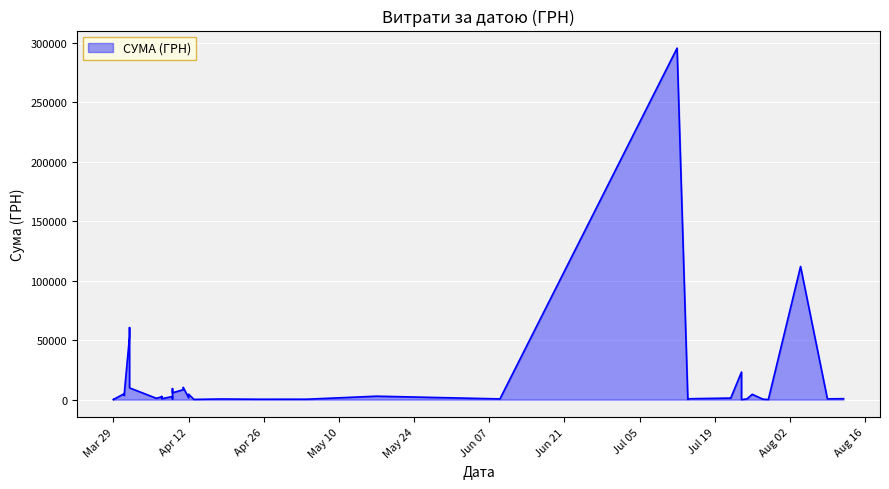

What is the maximum value shown in the chart?

295638.6